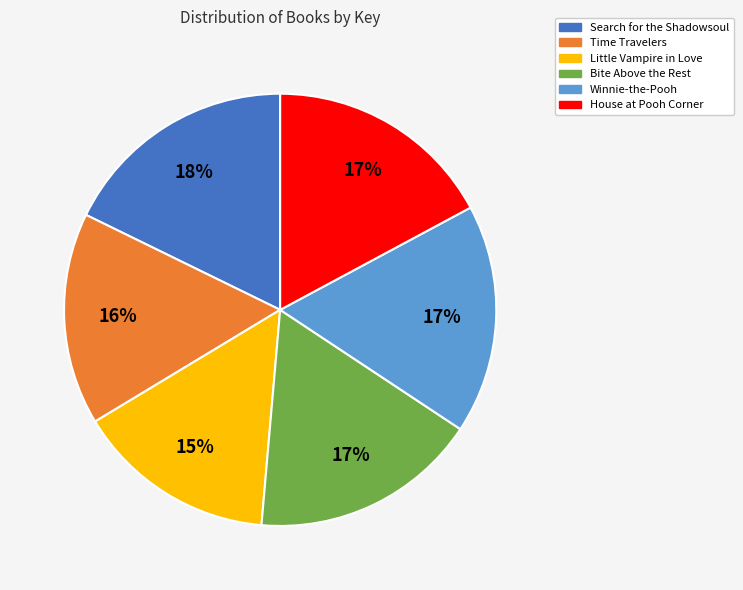

Which slice is the smallest?

Little Vampire in Love